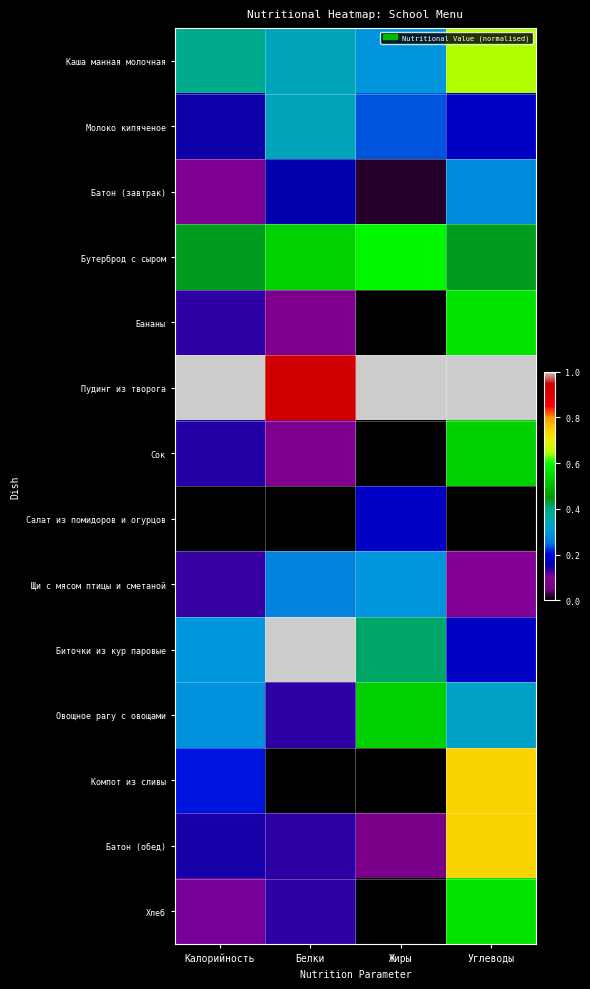

Reading right to left, transcribe all the data shown in this chart.

Каша манная молочная: Углеводы=0.6	Жиры=0.3	Белки=0.3	Калорийность=0.4
Молоко кипяченое: Углеводы=0.2	Жиры=0.2	Белки=0.3	Калорийность=0.1
Батон (завтрак): Углеводы=0.3	Жиры=0.0	Белки=0.2	Калорийность=0.1
Бутерброд с сыром: Углеводы=0.4	Жиры=0.6	Белки=0.5	Калорийность=0.4
Бананы: Углеводы=0.6	Жиры=0.0	Белки=0.1	Калорийность=0.1
Пудинг из творога: Углеводы=1.0	Жиры=1.0	Белки=0.9	Калорийность=1.0
Сок: Углеводы=0.5	Жиры=0.0	Белки=0.1	Калорийность=0.1
Салат из помидоров и огурцов: Углеводы=0.0	Жиры=0.2	Белки=0.0	Калорийность=0.0
Щи с мясом птицы и сметаной: Углеводы=0.1	Жиры=0.3	Белки=0.3	Калорийность=0.1
Биточки из кур паровые: Углеводы=0.2	Жиры=0.4	Белки=1.0	Калорийность=0.3
Овощное рагу с овощами: Углеводы=0.3	Жиры=0.5	Белки=0.1	Калорийность=0.3
Компот из сливы: Углеводы=0.7	Жиры=0.0	Белки=0.0	Калорийность=0.2
Батон (обед): Углеводы=0.7	Жиры=0.1	Белки=0.1	Калорийность=0.1
Хлеб: Углеводы=0.6	Жиры=0.0	Белки=0.1	Калорийность=0.1